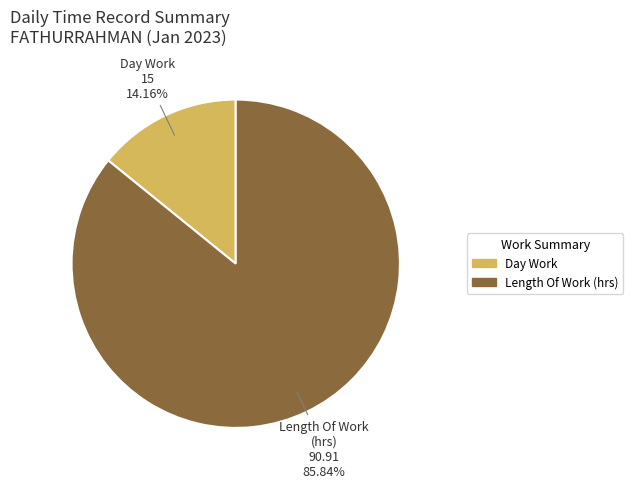

Is there a majority slice in this chart?

Yes